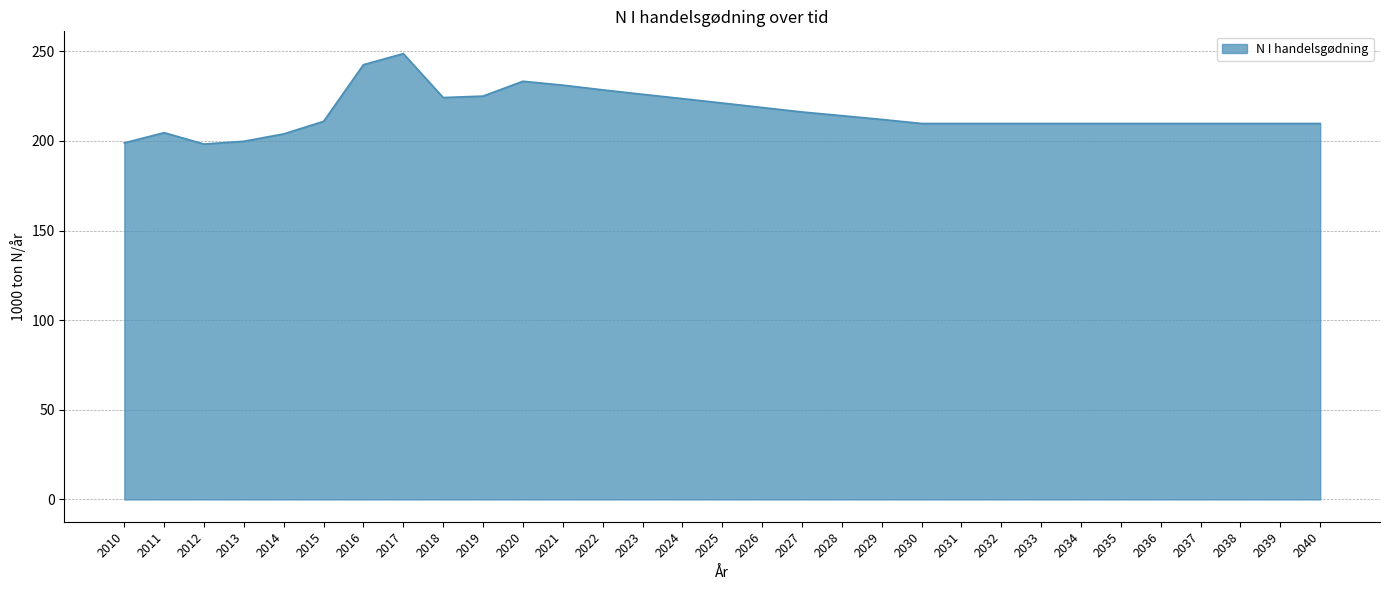

Read the value at 2023.

226.0